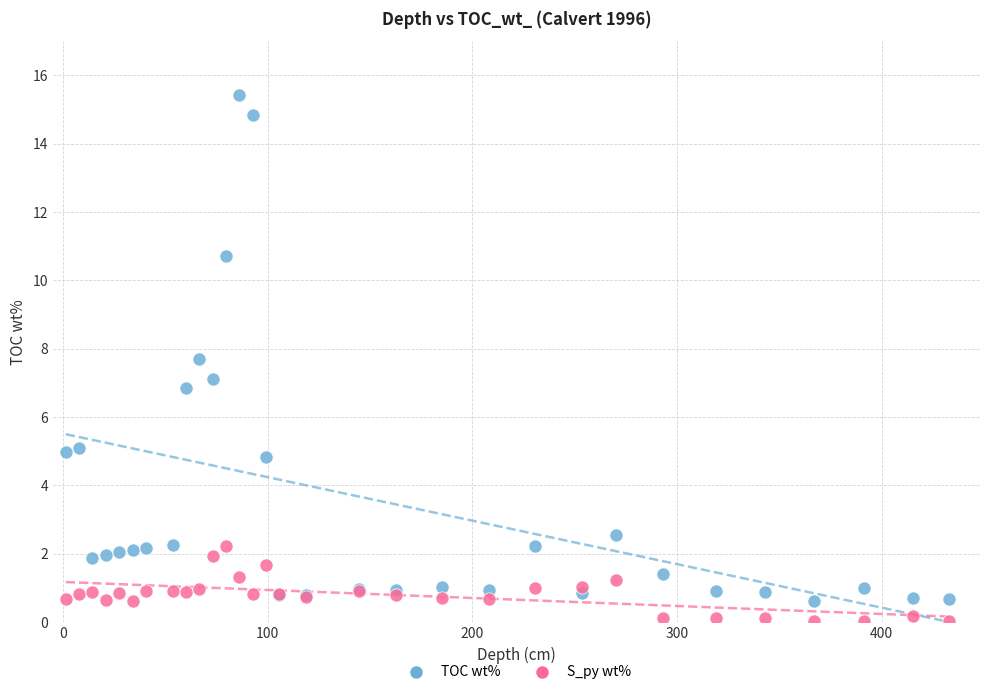

Which series contains the lowest Y value?

S_py wt%